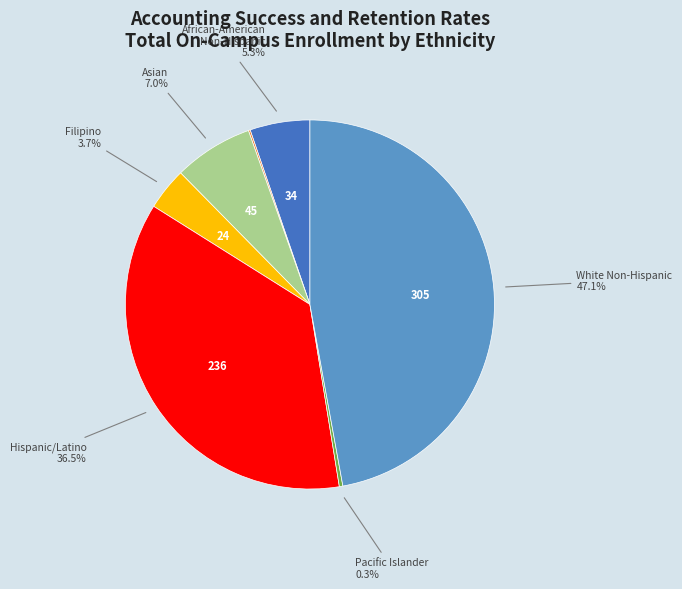

Is there a majority slice in this chart?

No